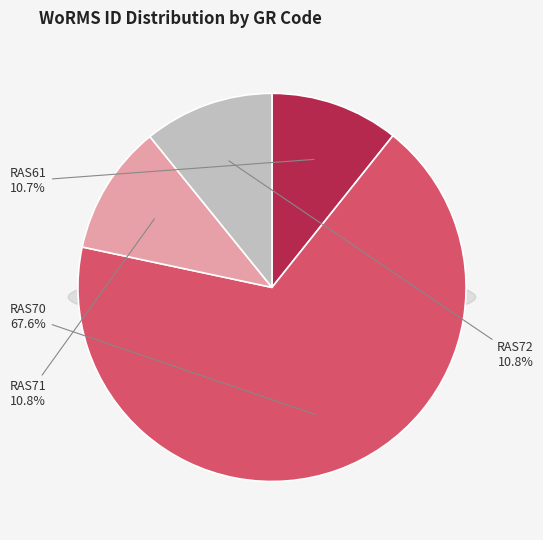

To the nearest percent, what percentage of the pie is RAS70?

68%